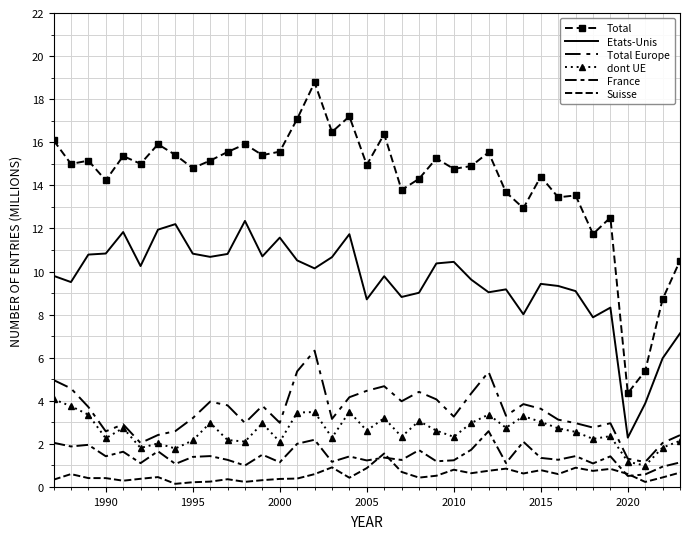

What is the value of the Suisse point at the 9th from the left?

0.2